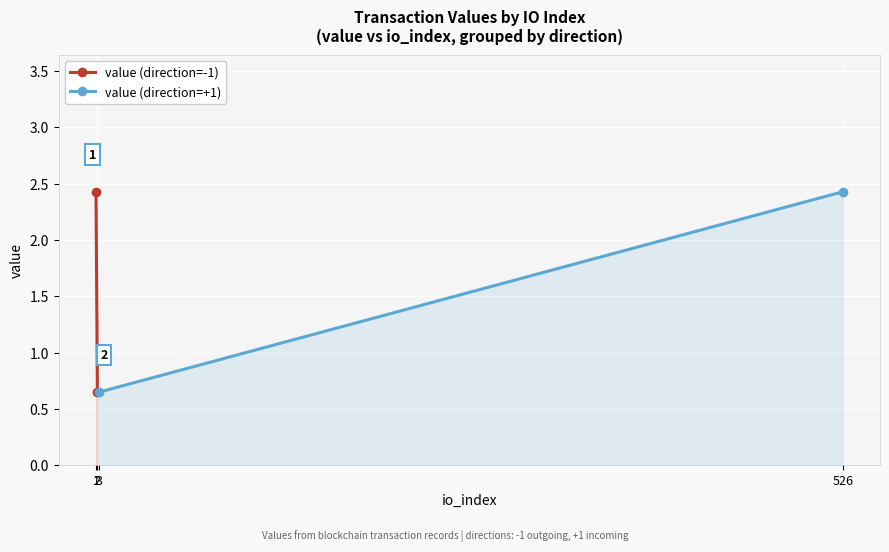

What is the value of the value (direction=-1) point at the 1st from the left?

2.4